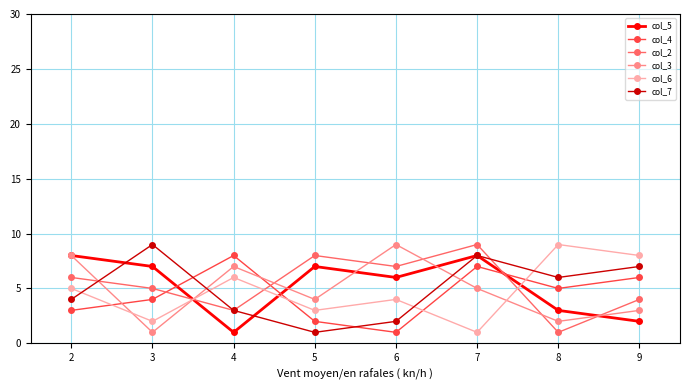

Is the value of col_2 at 8 greater than the value of col_3 at 7?

No